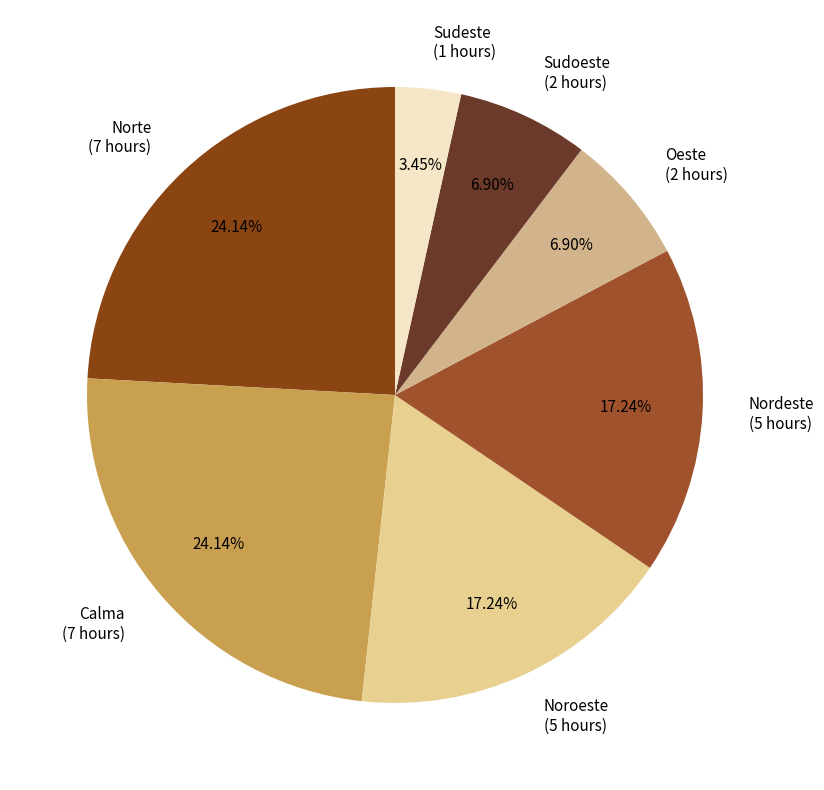

Combined, do Sudeste (1 hours) and Oeste (2 hours) account for over 50%?

No